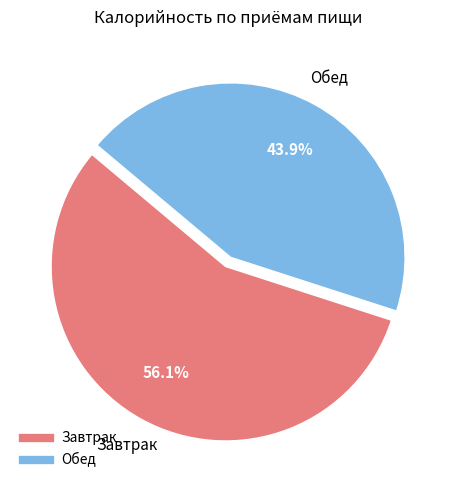

Which slice represents more than half of the pie?

Завтрак